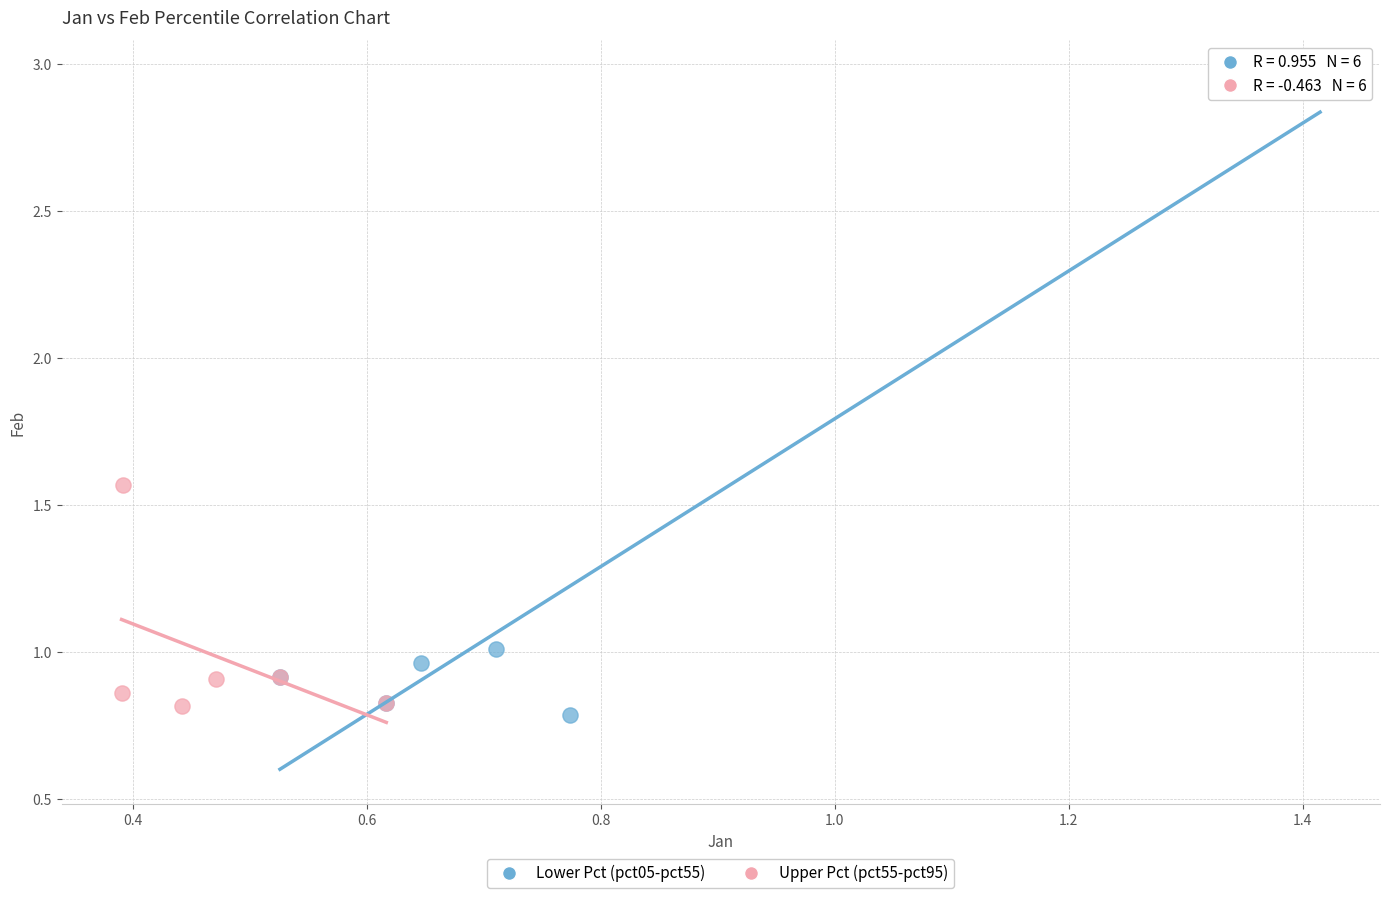

Which series reaches the maximum Y coordinate?

Lower Pct (pct05-pct55)